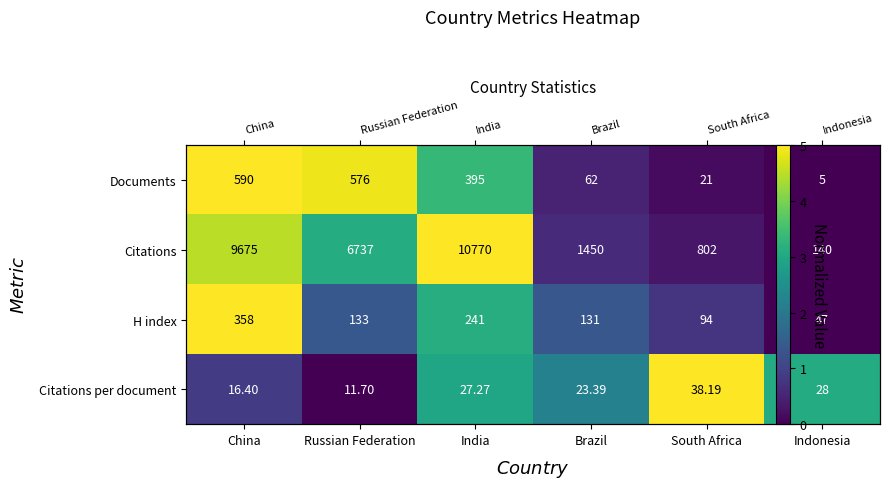

Read the H index value at China.

5.0